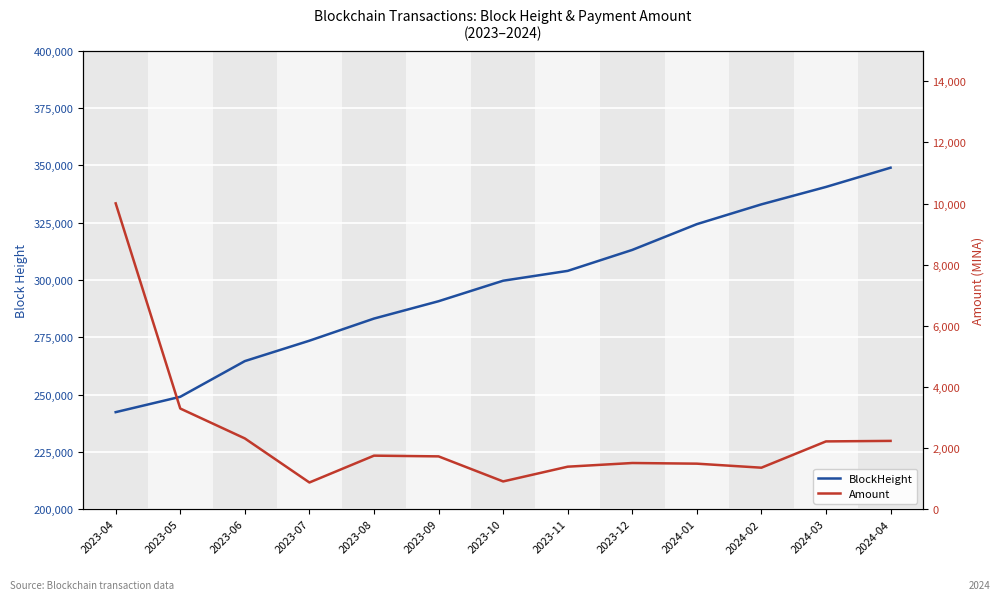

How many lines are shown in the chart?

2